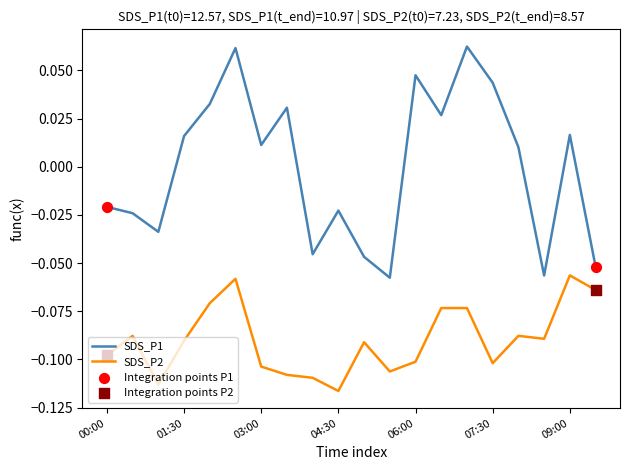

Which series has the largest total across all categories?

SDS_P1